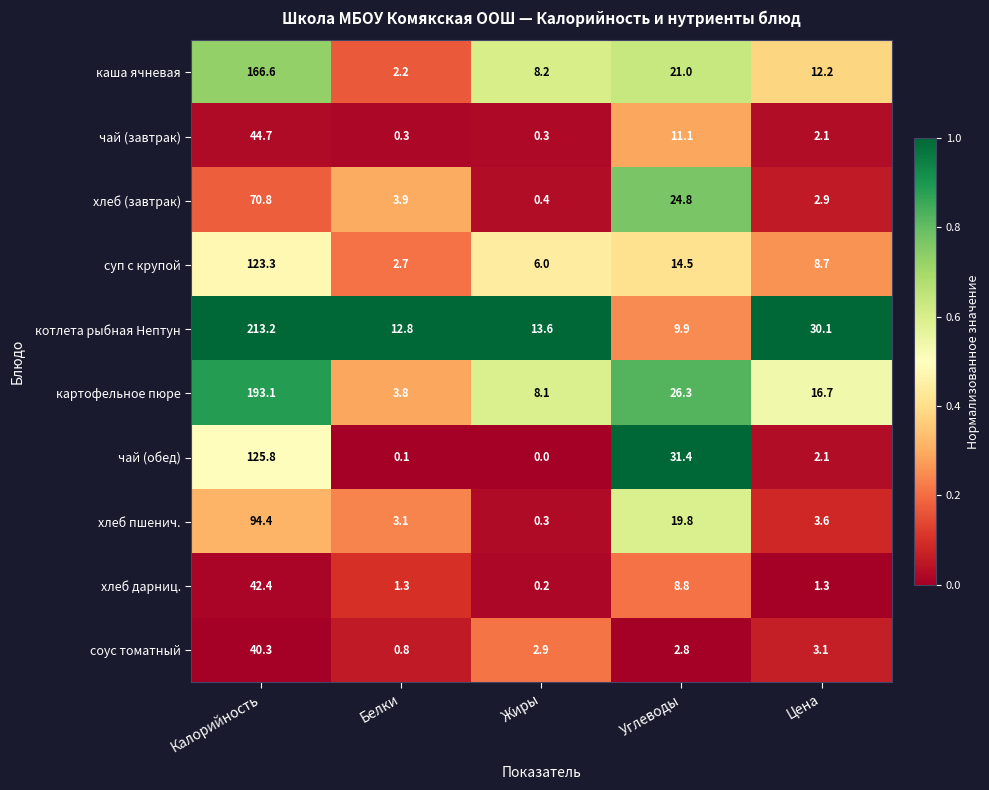

What is the greatest value displayed?

213.2